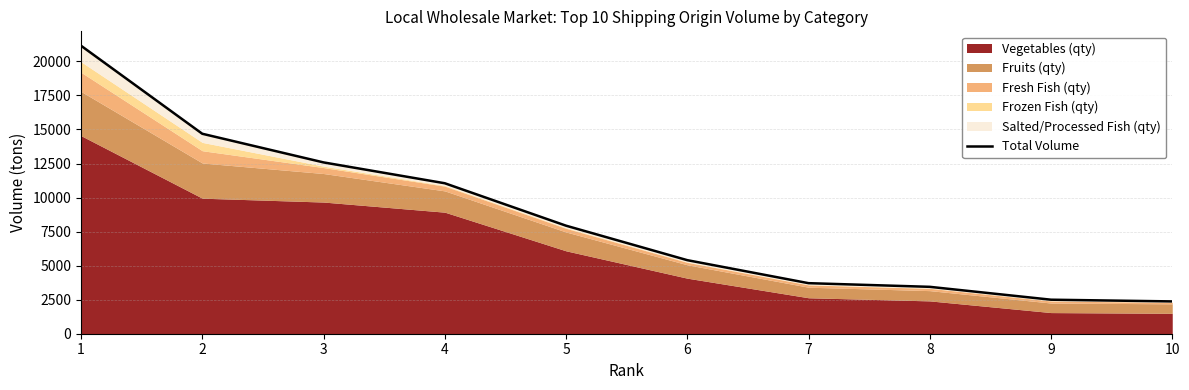

Is it true that the value at 1 is 27808?

False